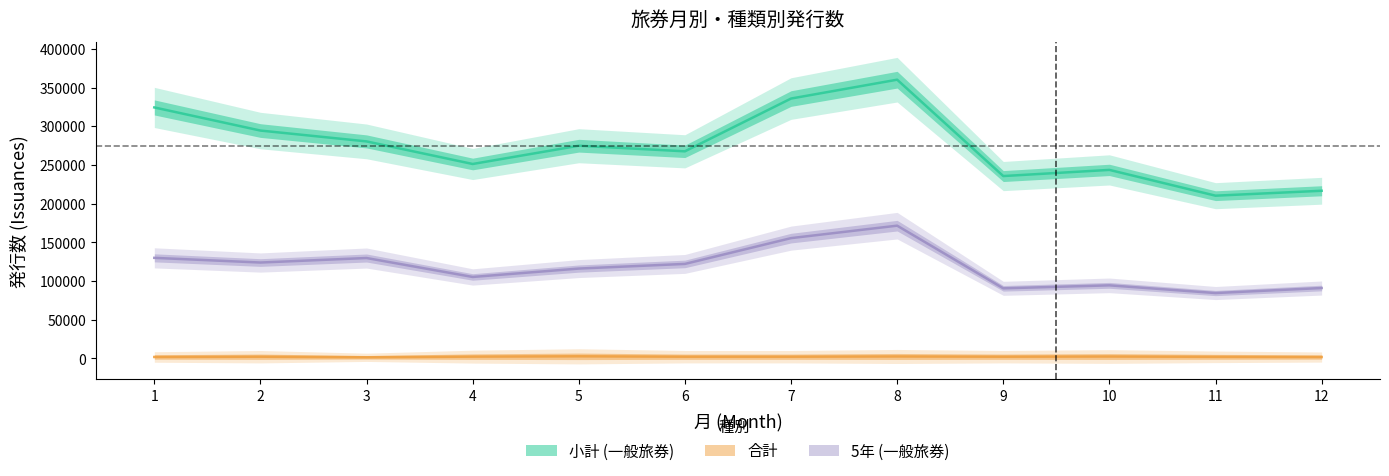

At which category does 小計 (一般旅券) reach its first local peak?

5